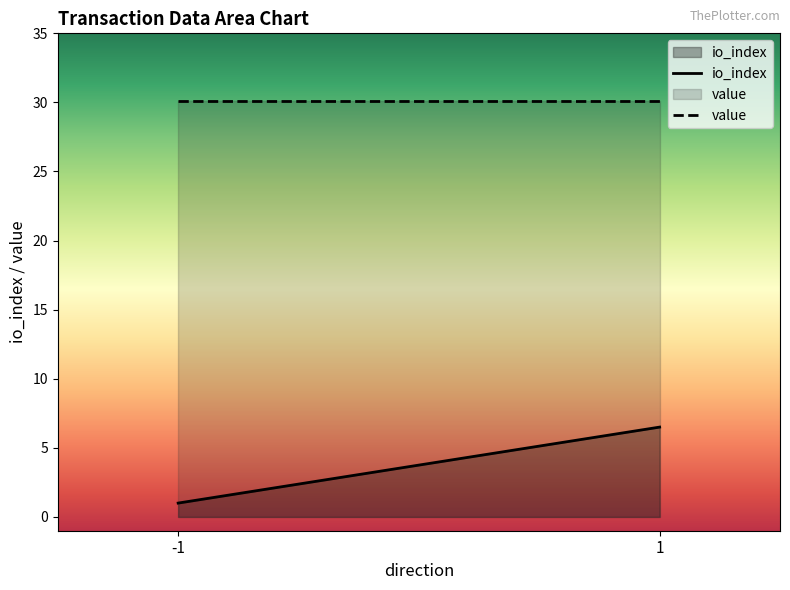

What is the highest value of the io_index series?

6.5